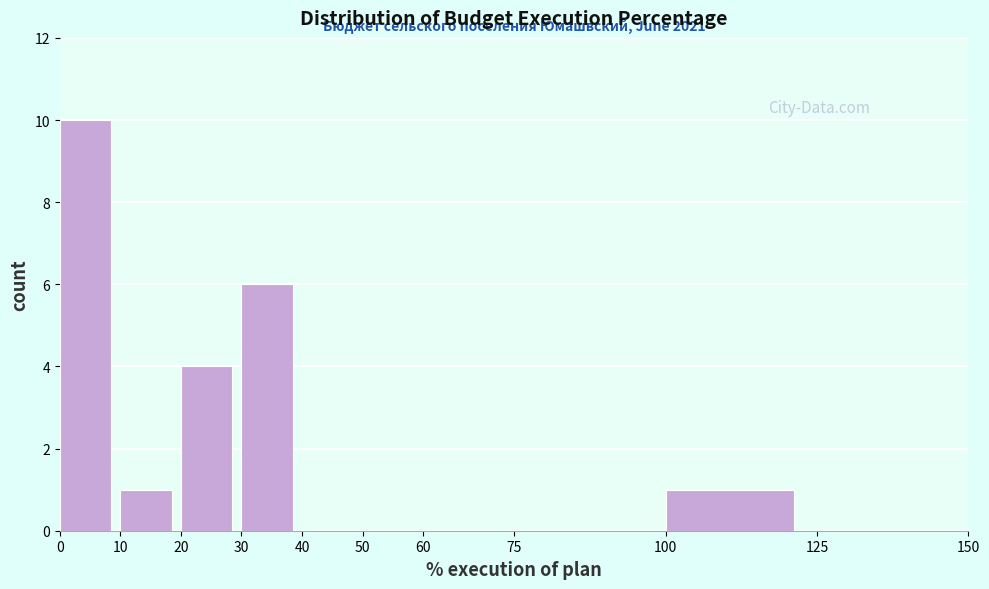

Which range on the x-axis has the tallest bar?

0 to 10